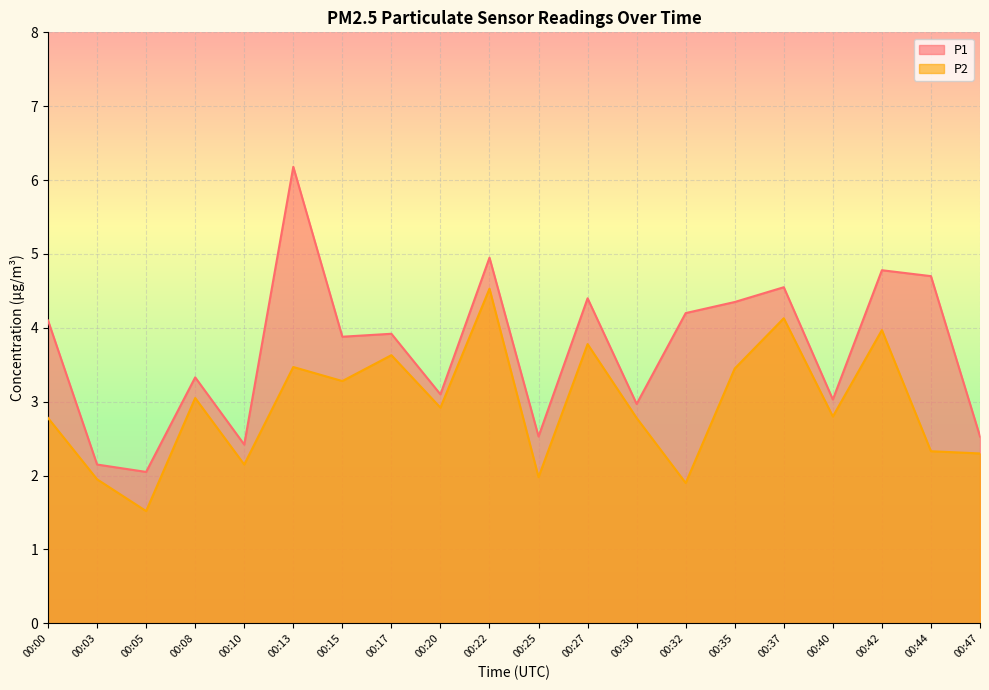

Reading left to right, what are all the values shown in this chart?

P1: 00:00=4.1	00:03=2.1	00:05=2.0	00:08=3.3	00:10=2.4	00:13=6.2	00:15=3.9	00:17=3.9	00:20=3.1	00:22=5.0	00:25=2.5	00:27=4.4	00:30=3.0	00:32=4.2	00:35=4.3	00:37=4.5	00:40=3.0	00:42=4.8	00:44=4.7	00:47=2.5
P2: 00:00=2.8	00:03=1.9	00:05=1.5	00:08=3.0	00:10=2.1	00:13=3.5	00:15=3.3	00:17=3.6	00:20=2.9	00:22=4.5	00:25=2.0	00:27=3.8	00:30=2.8	00:32=1.9	00:35=3.5	00:37=4.1	00:40=2.8	00:42=4.0	00:44=2.3	00:47=2.3